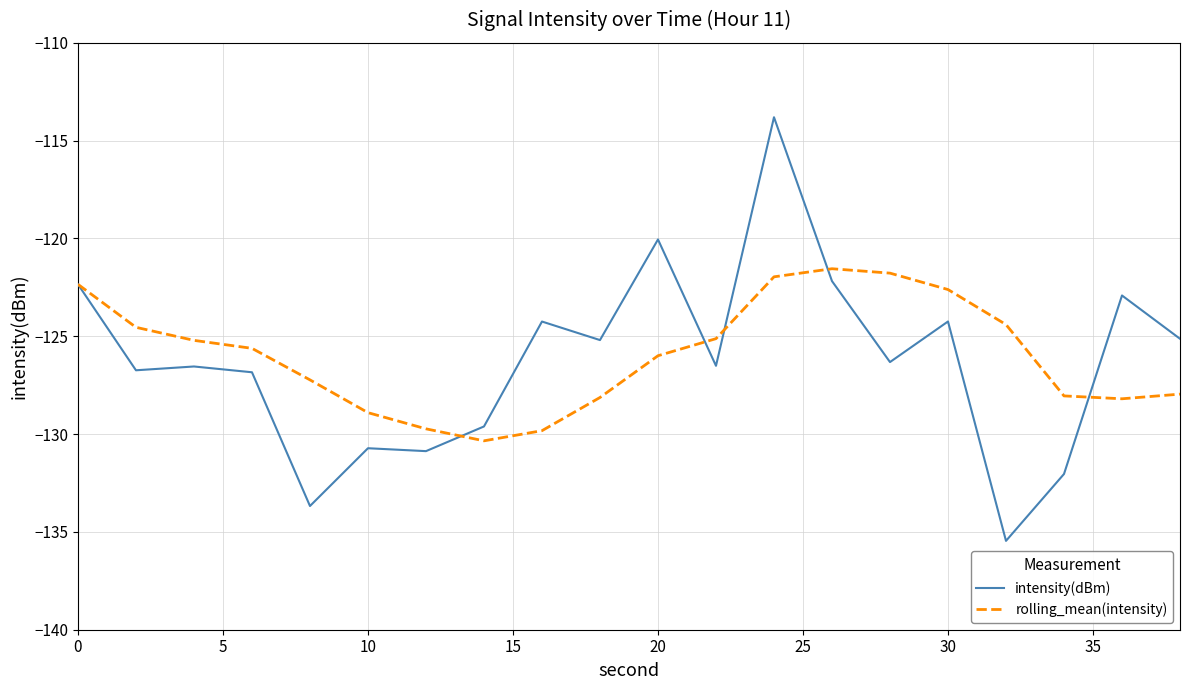

What is the minimum value shown in the chart?

-135.5